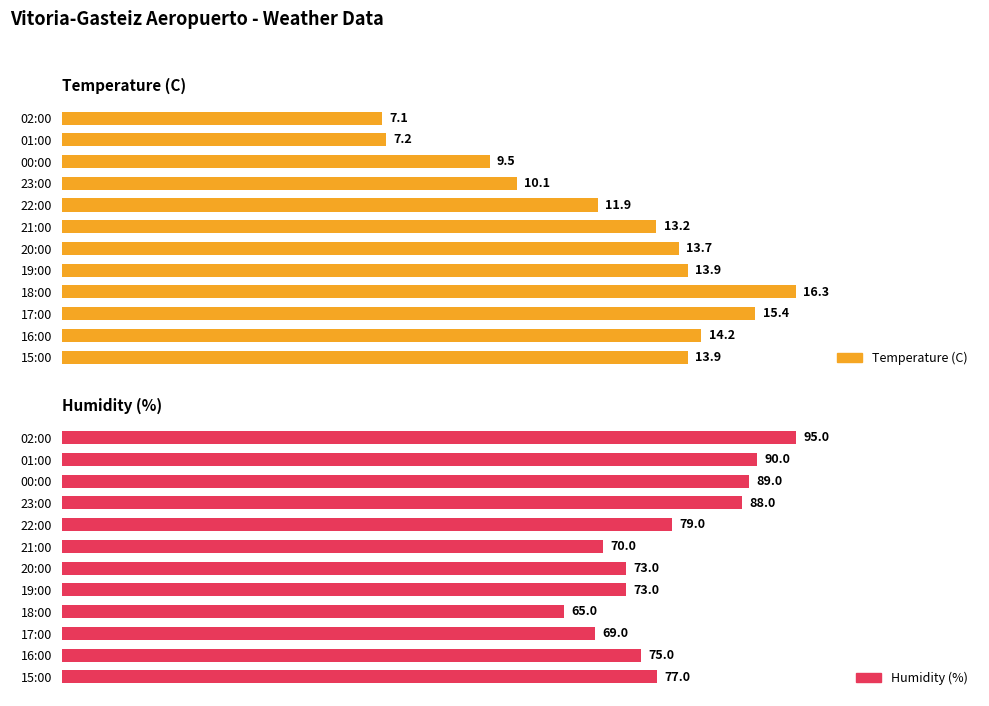

Rank the series by their average value, from highest to lowest.

Humidity (%), Temperature (C)